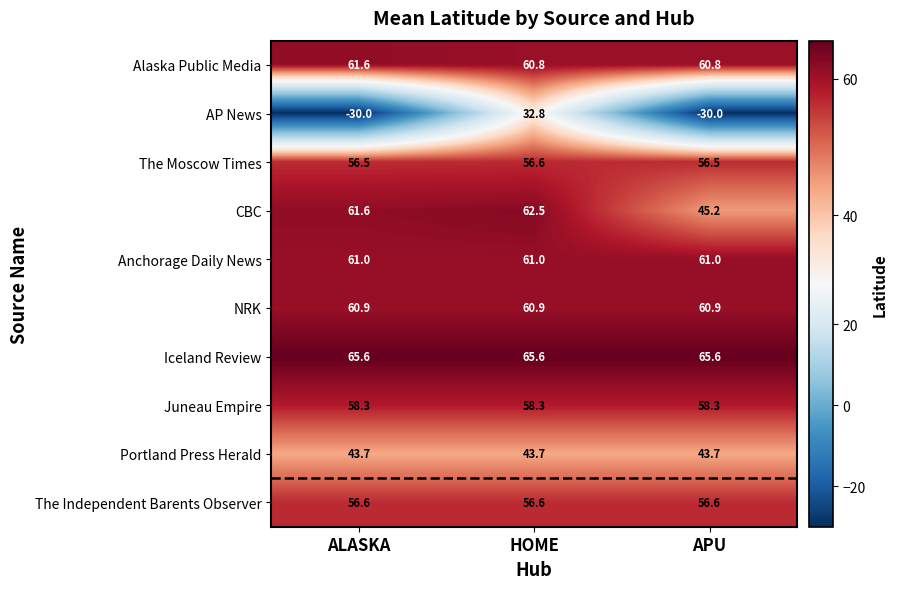

The CBC series shows 45.2 at APU. True or false?

True